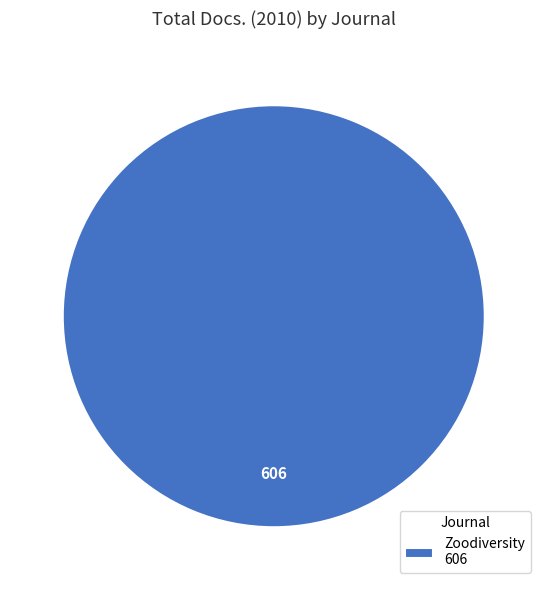

Rank the categories by value from lowest to highest.

Zoodiversity 606